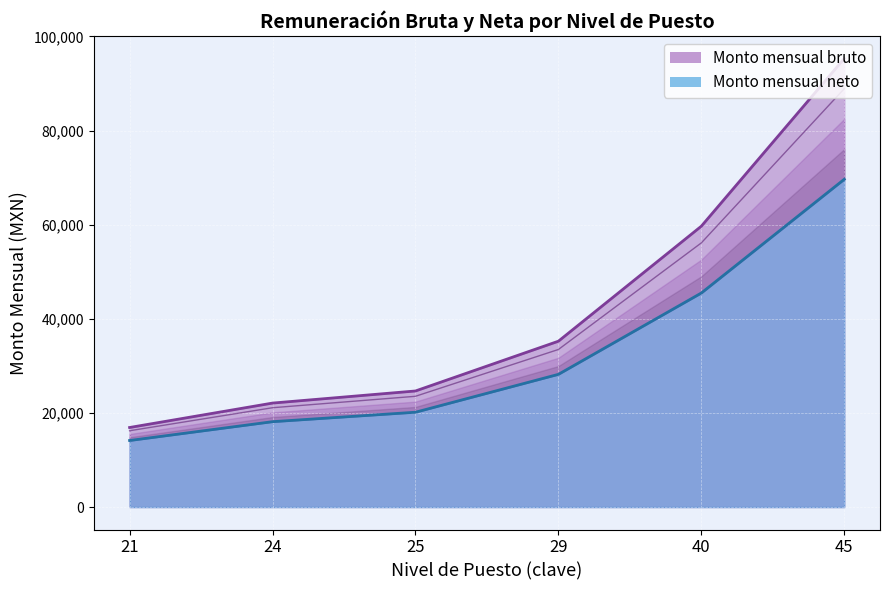

What is the maximum value for Monto mensual neto?

69657